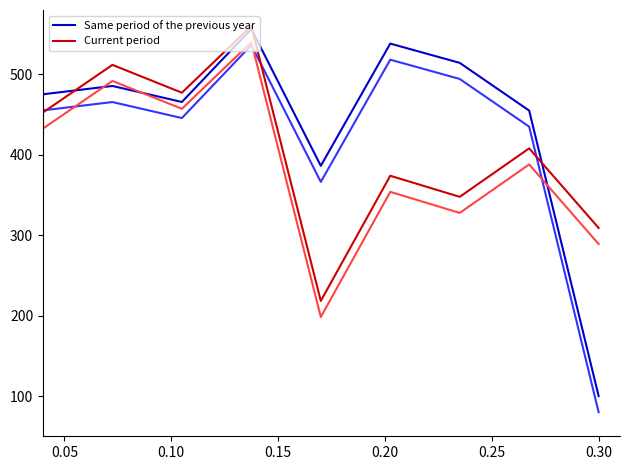

What is the minimum value for Same period of the previous year?

100.0